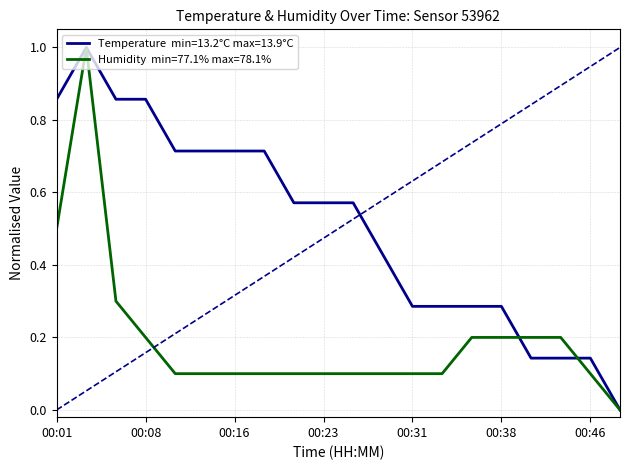

What are all the series names shown in the legend?

Temperature (°C), Humidity (%)